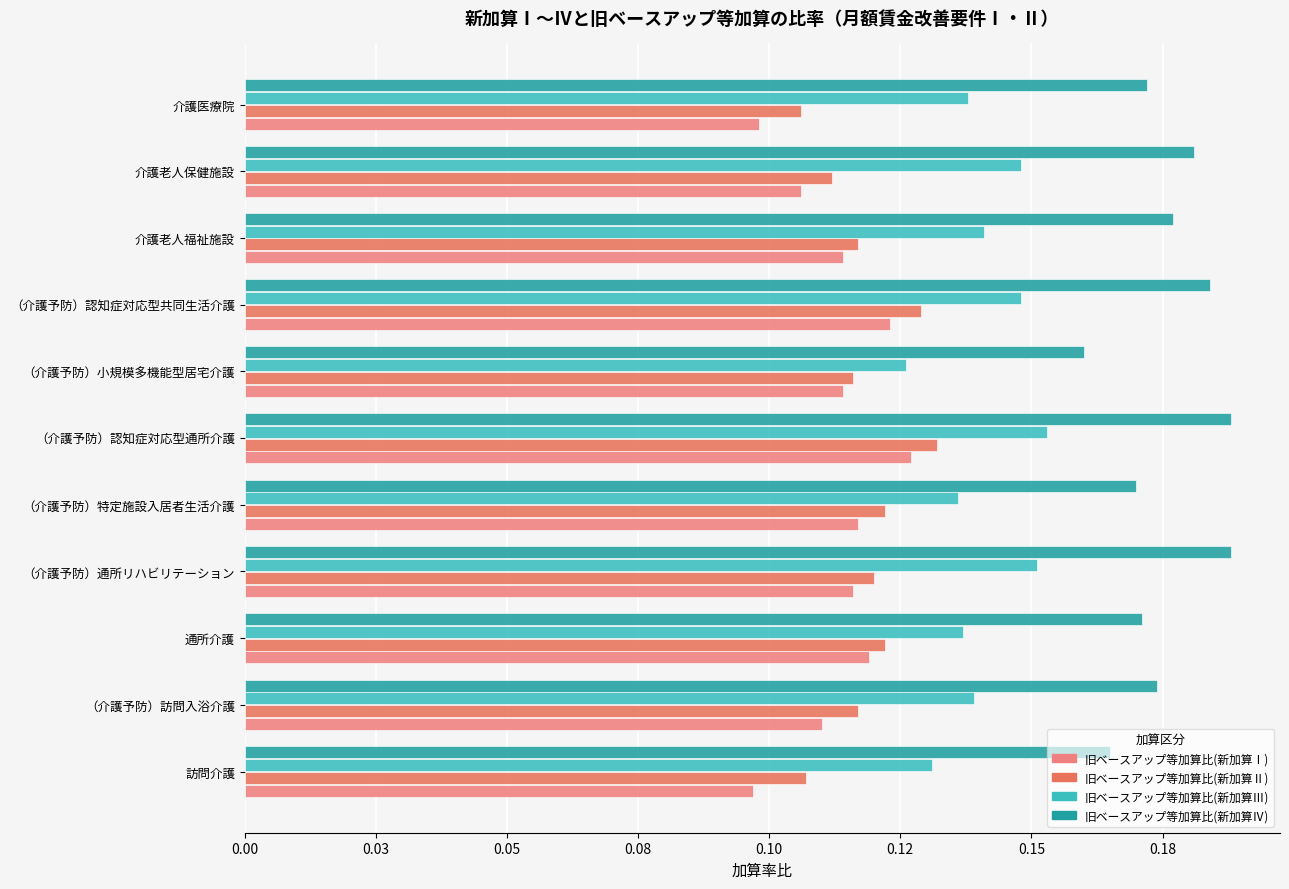

Which series has the largest range (max minus min)?

旧ベースアップ等加算比(新加算Ⅰ)